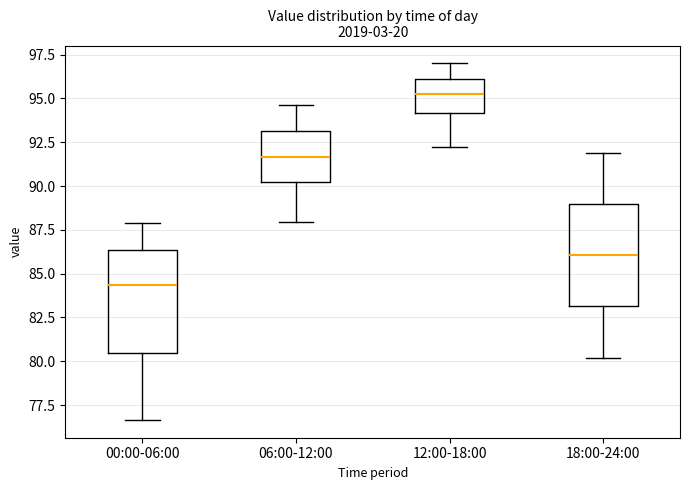

Where is the upper edge of the box for 18:00-24:00 on the y-axis? The values are not printed on the chart, so give them approximately, as read against the axis.

89.0